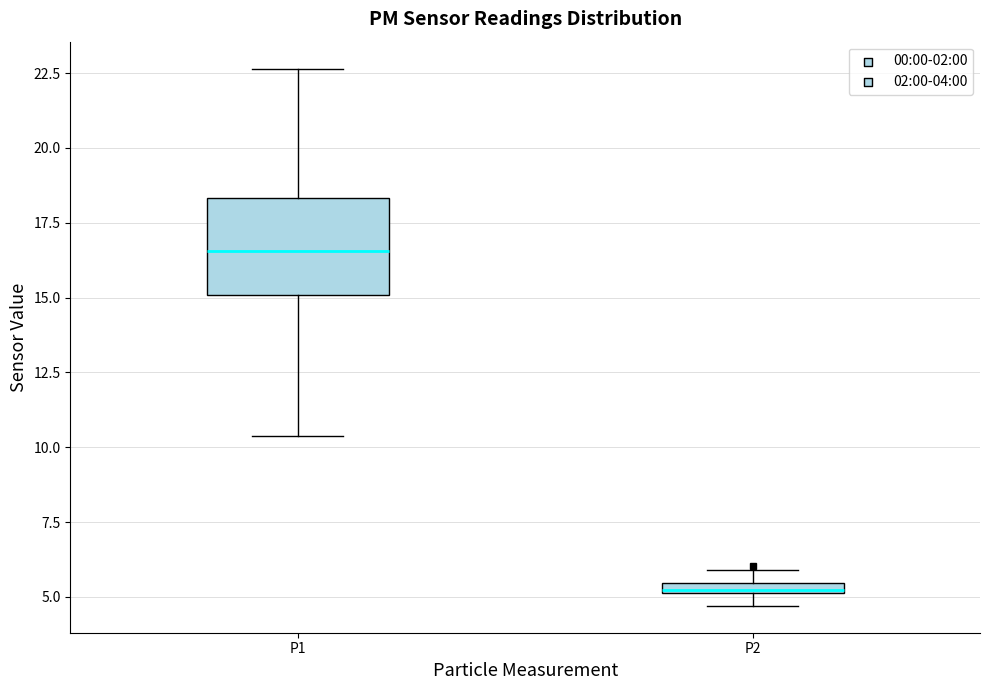

Where is the upper edge of the box for P2 on the y-axis? The values are not printed on the chart, so give them approximately, as read against the axis.

5.5